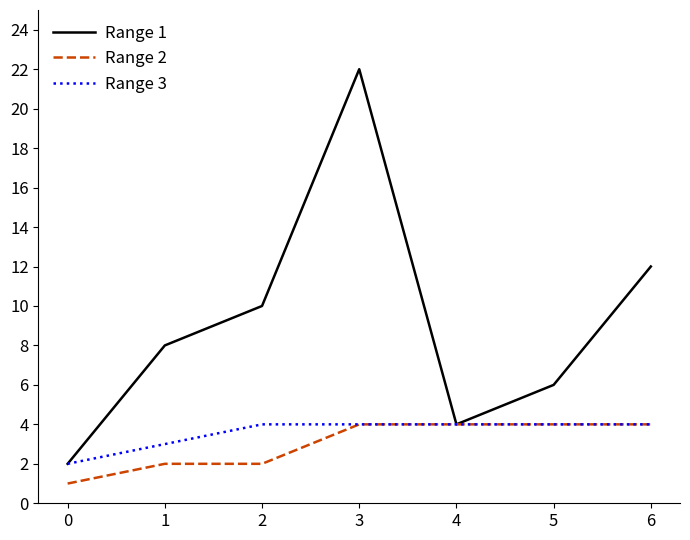

Between 0 and 3, which series saw the biggest shift?

Range 1